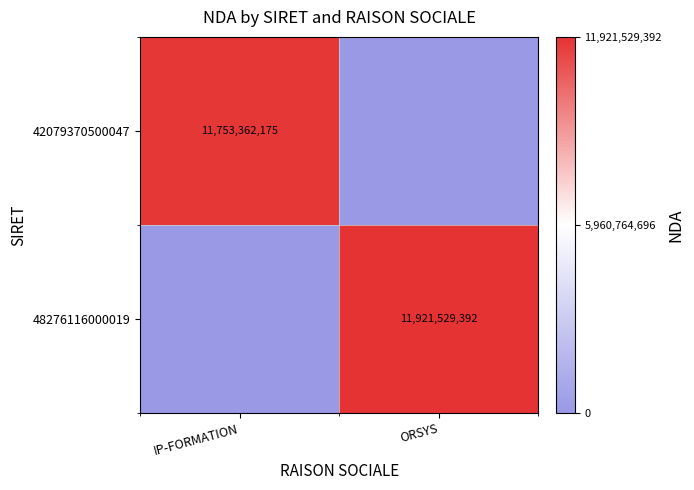

The 48276116000019 series shows 11921529392 at ORSYS. True or false?

True